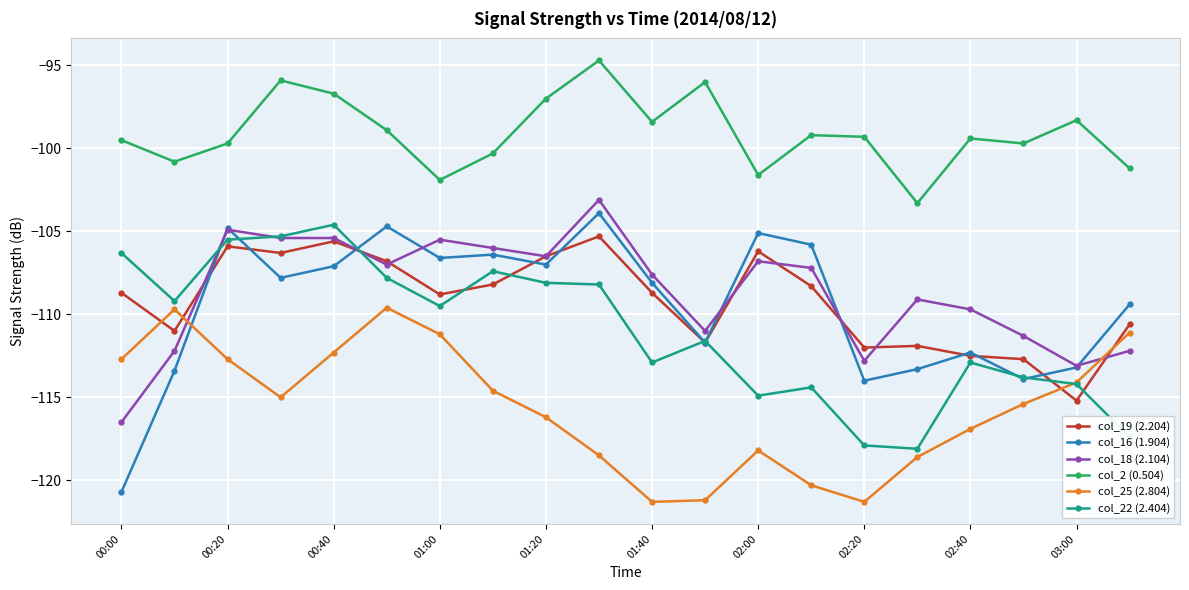

How many data points in col_25 (2.804) are above -115?

9